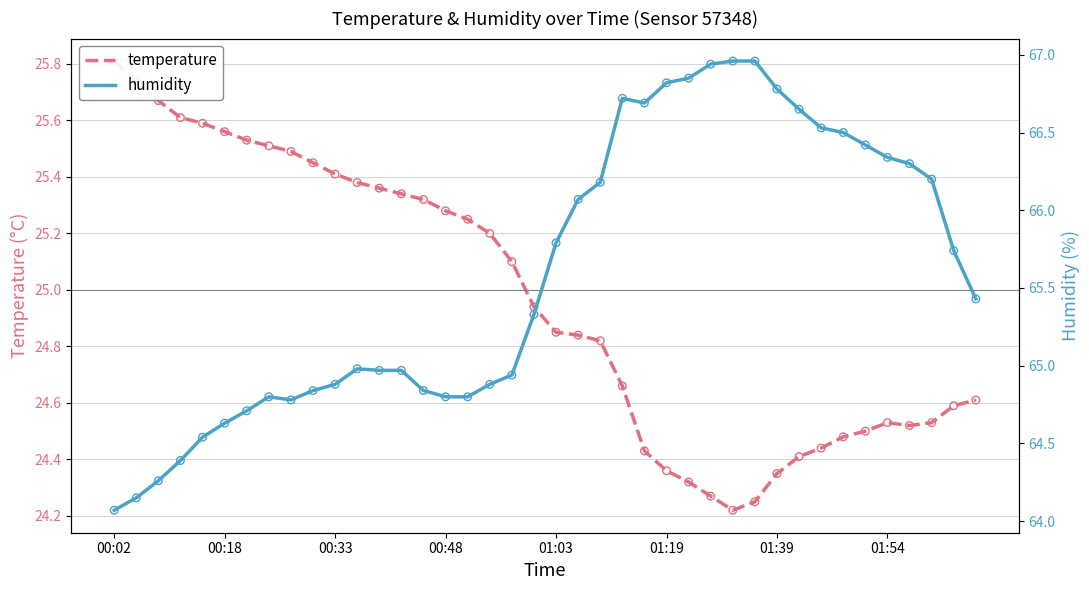

Which series reaches the minimum Y coordinate?

temperature